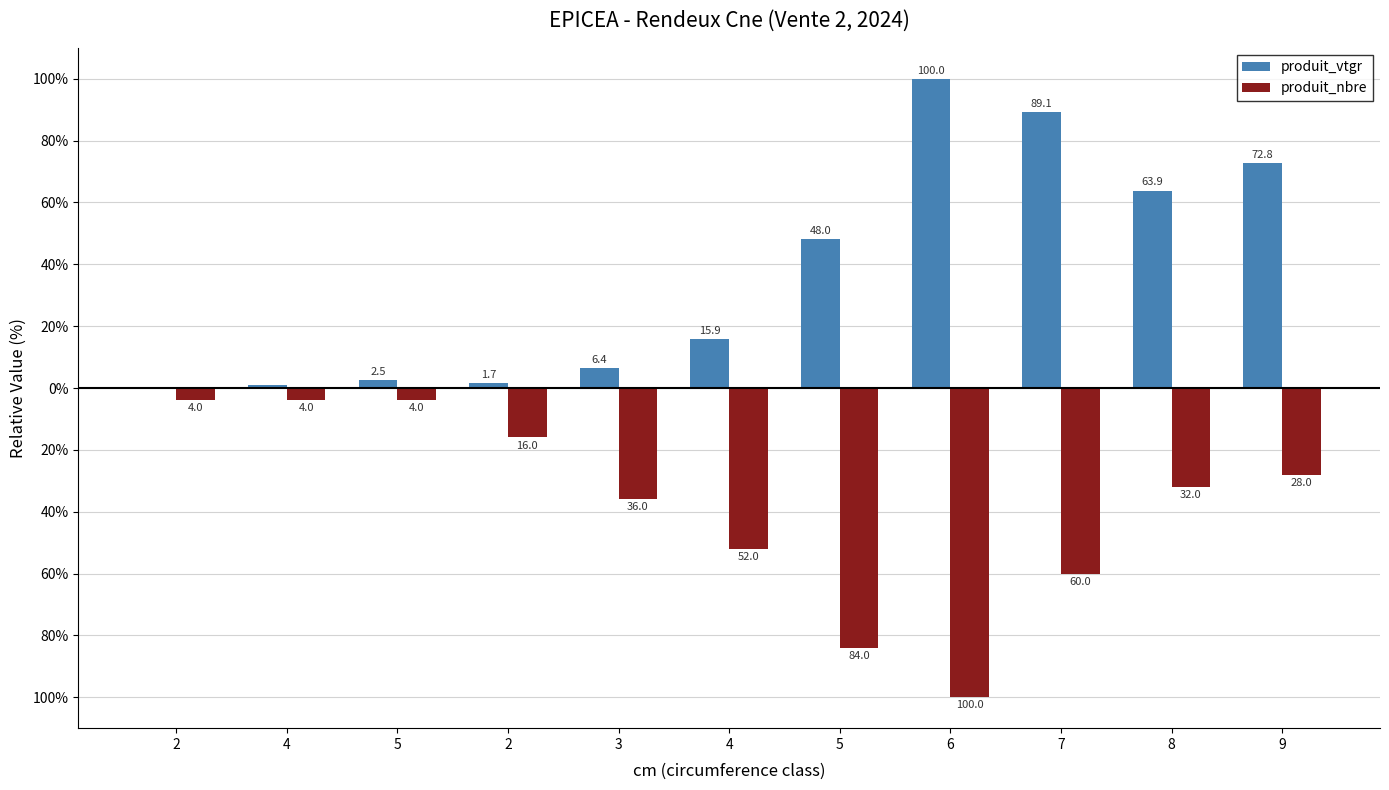

What are all the series names shown in the legend?

produit_vtgr, produit_nbre